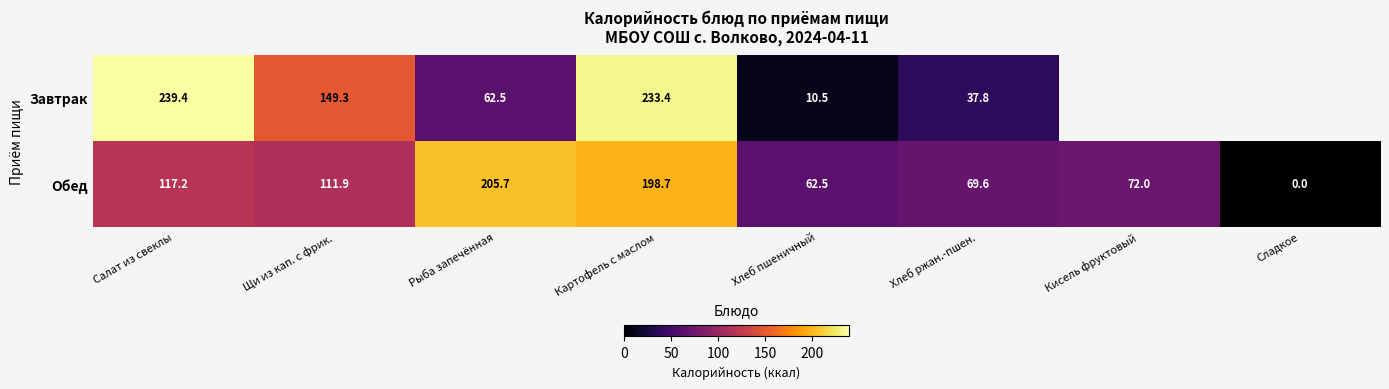

At which label does Обед reach its peak?

Рыба запечённая